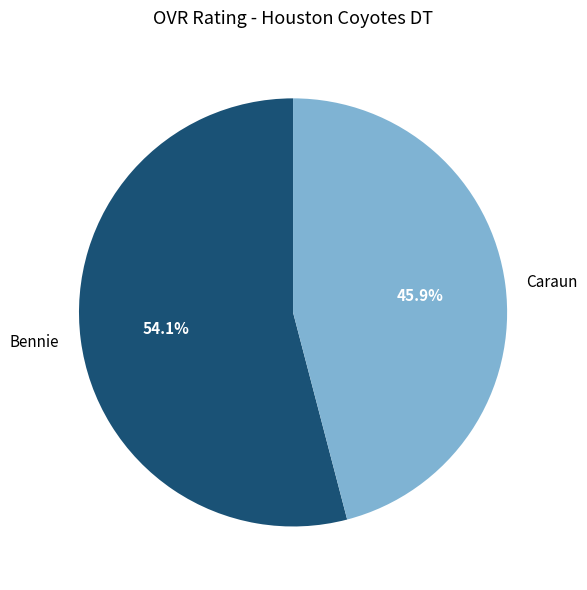

How many segments does this pie chart have?

2